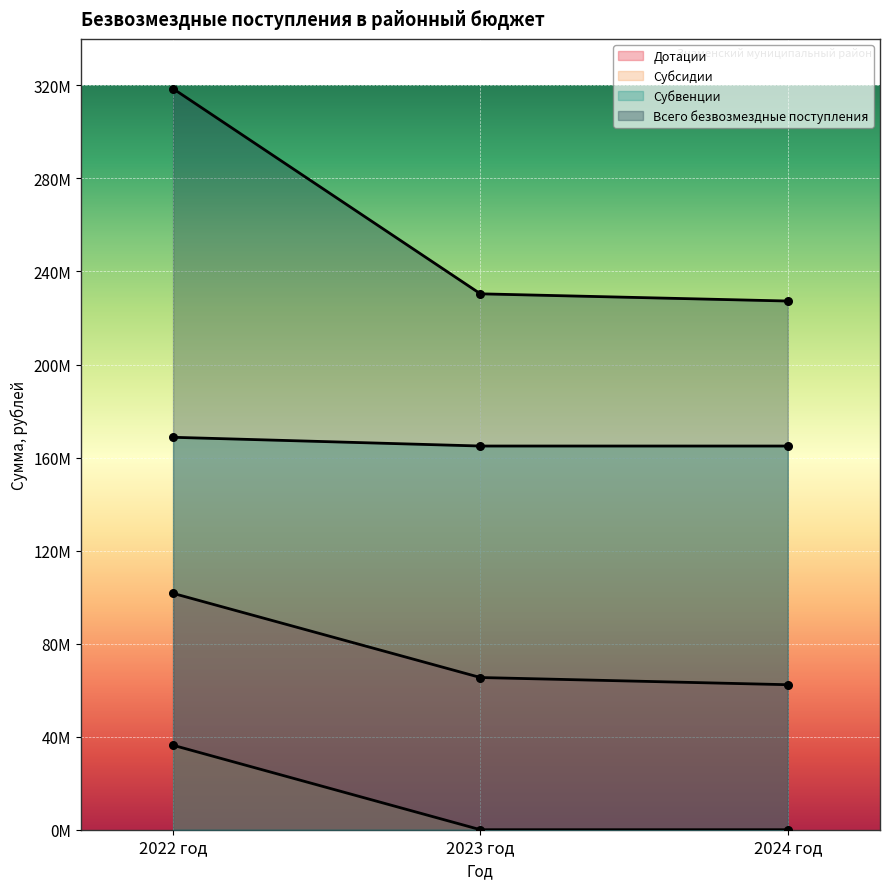

At how many categories does at least one series exceed 194597281?

3